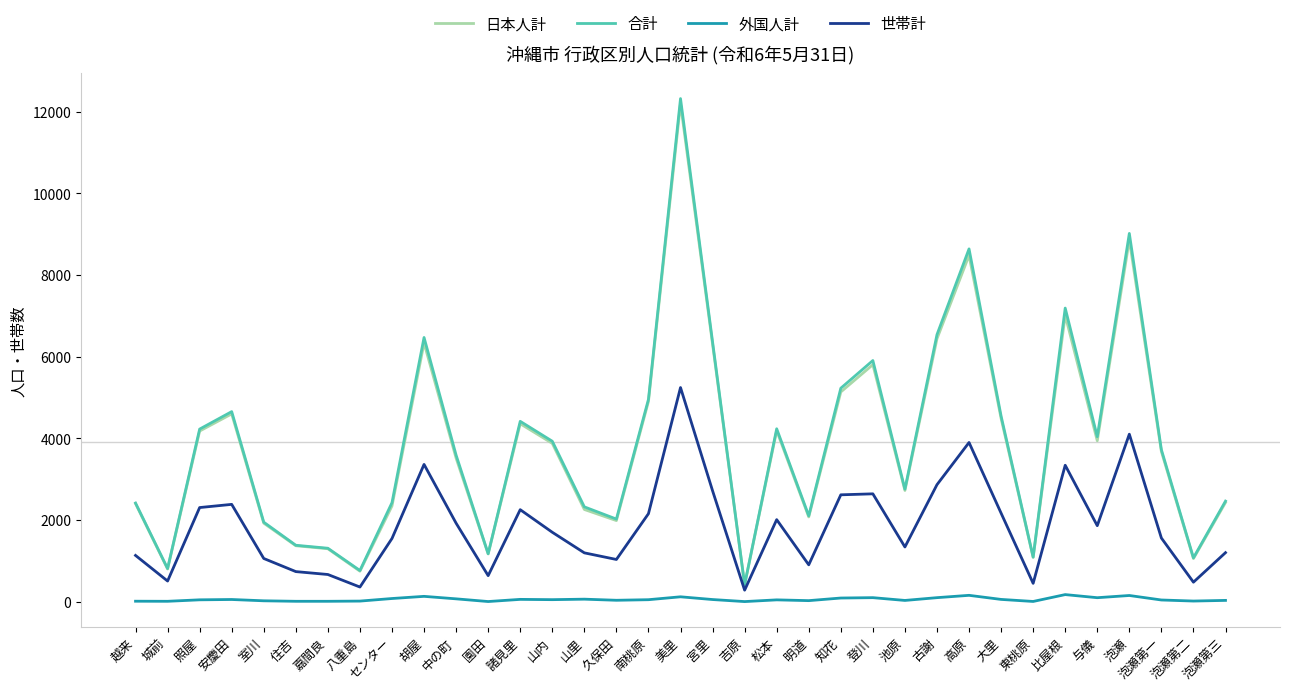

Between 嘉間良 and 古謝, which series saw the biggest shift?

合計